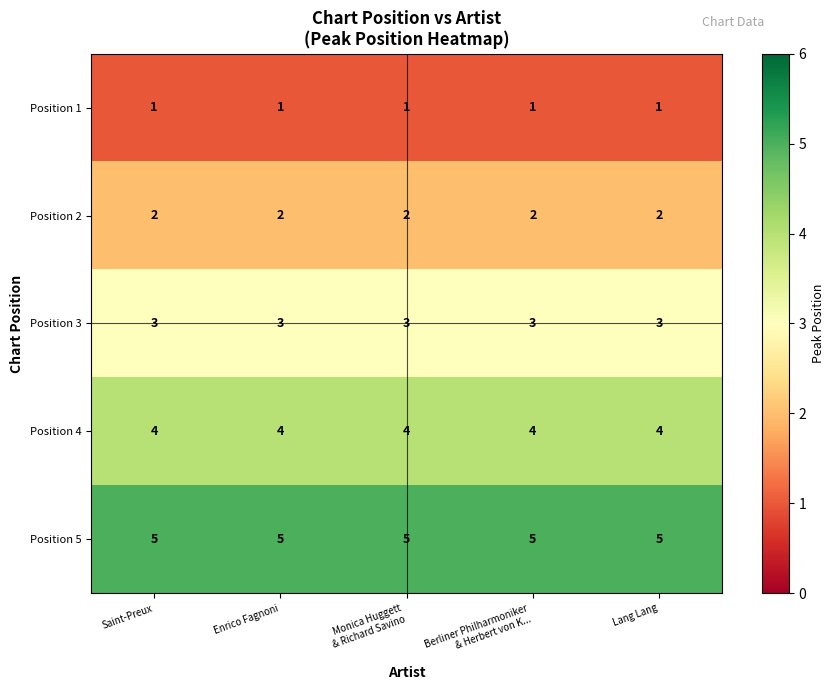

Is it true that Position 5 equals 5 at Saint-Preux?

True